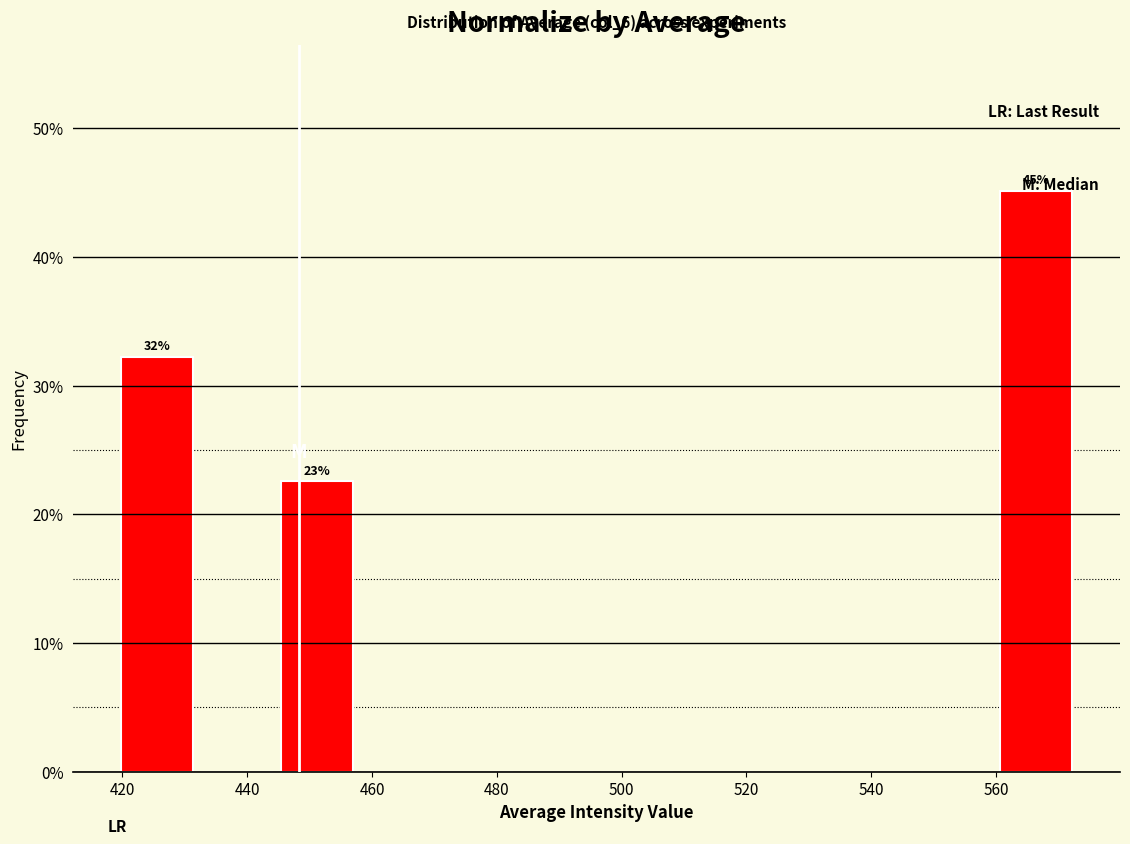

Which range on the x-axis has the tallest bar?

560 to 572